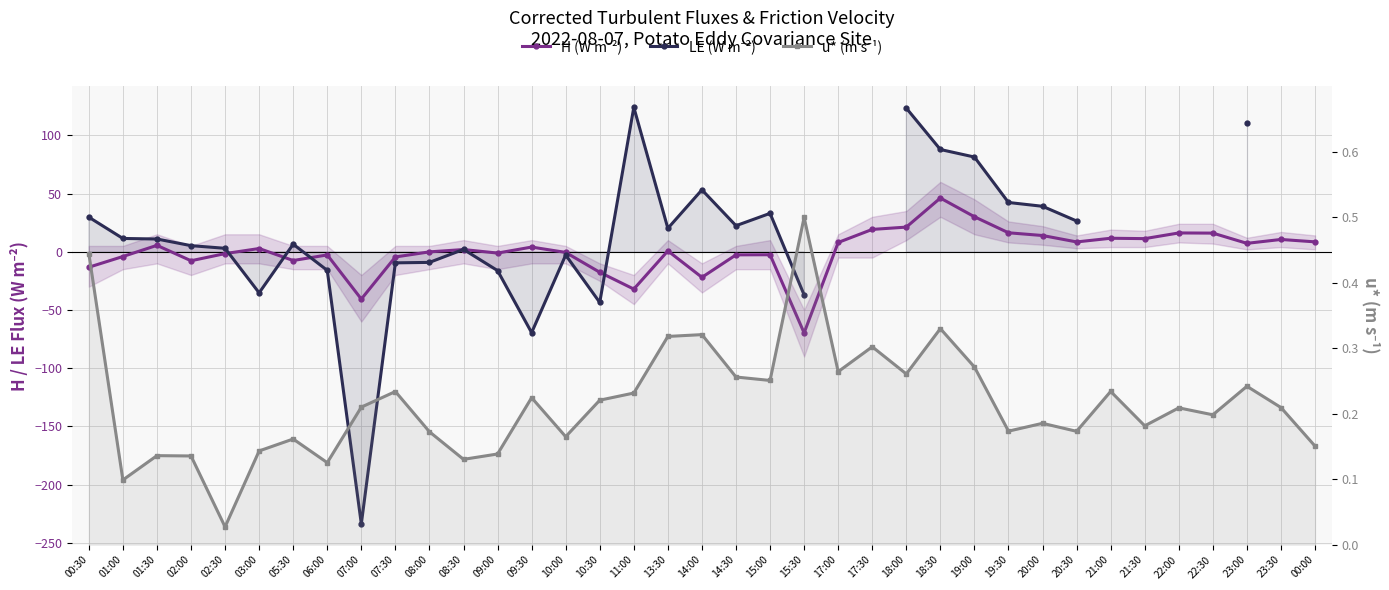

True or false: LE (W m⁻²) has a value of 10.4 at 13:30.

False